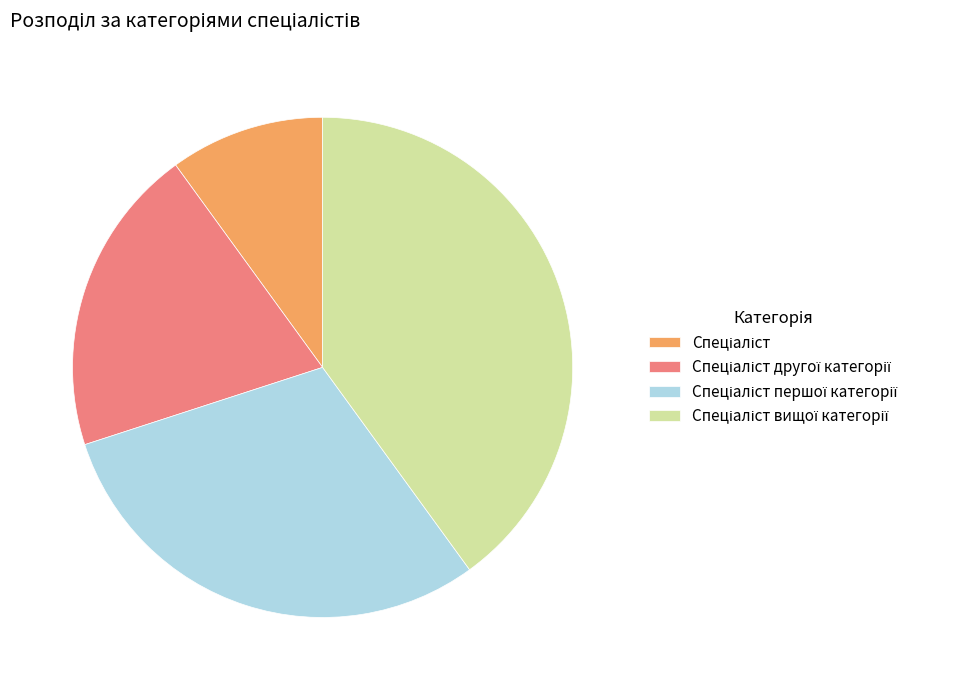

Is there a majority slice in this chart?

No